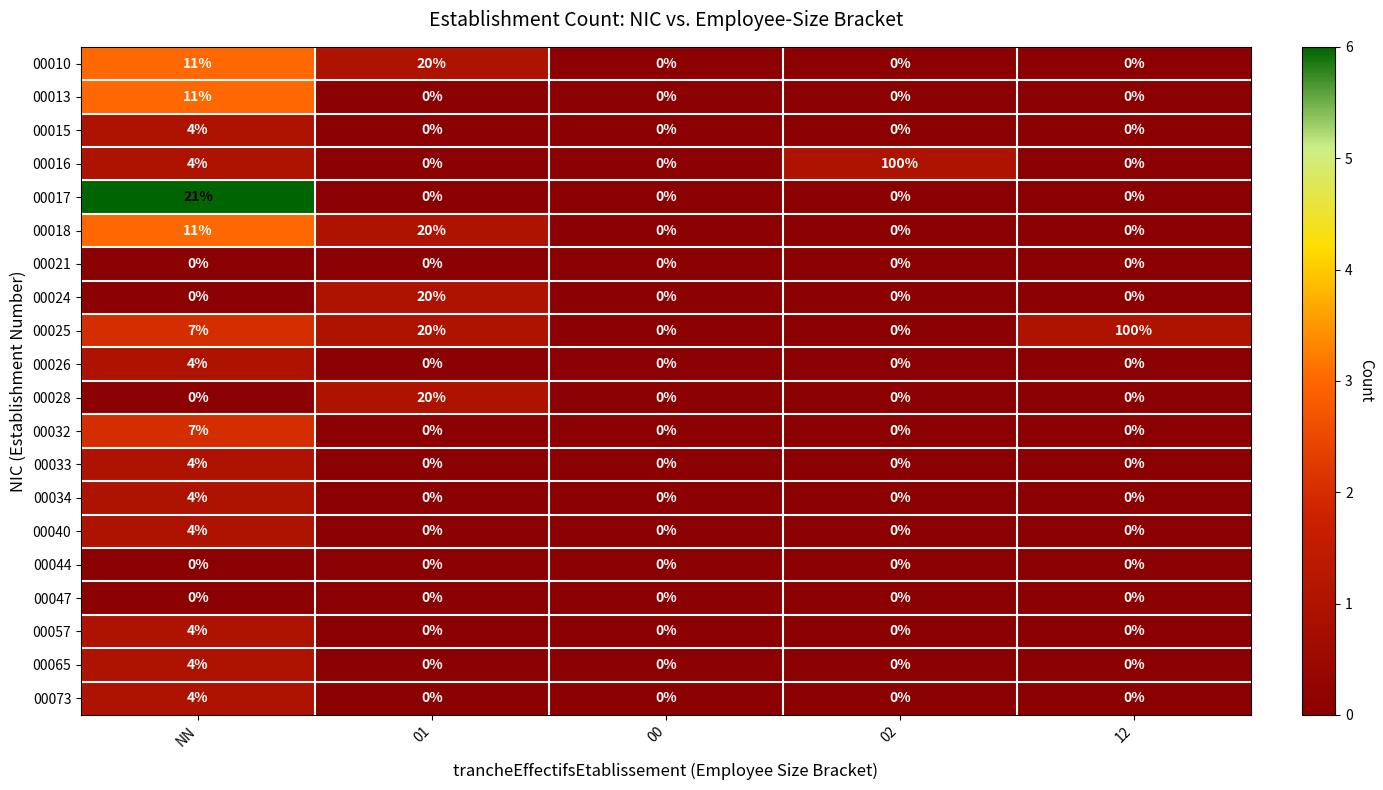

What is the difference between the highest and lowest values at NN?

21